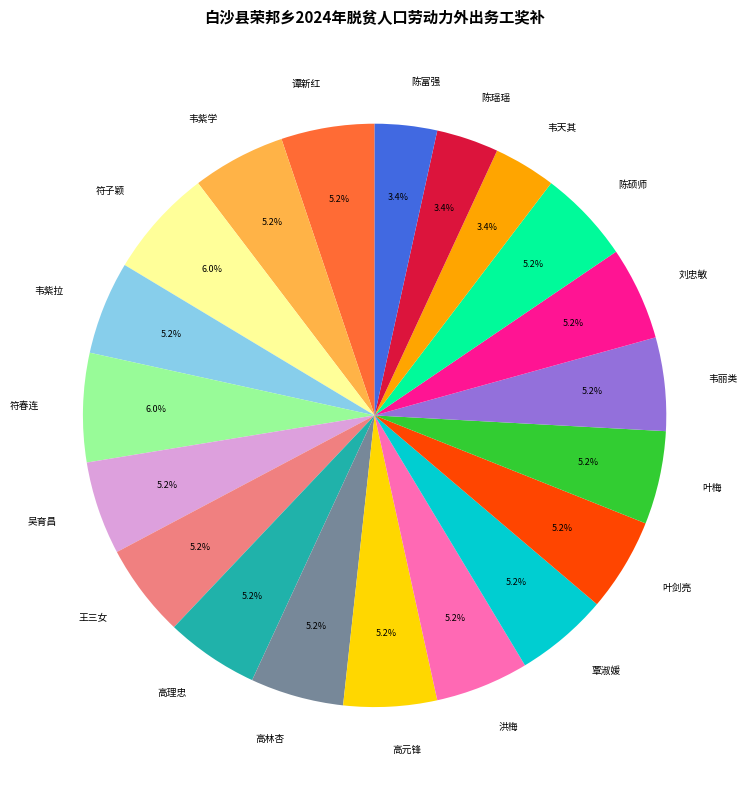

Count the number of slices in the pie.

20